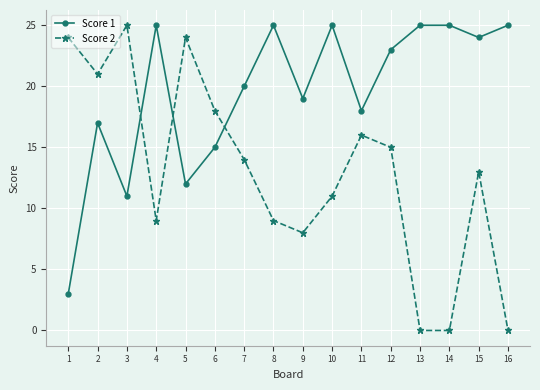

Where do Score 1 and Score 2 first cross each other?

3 and 4